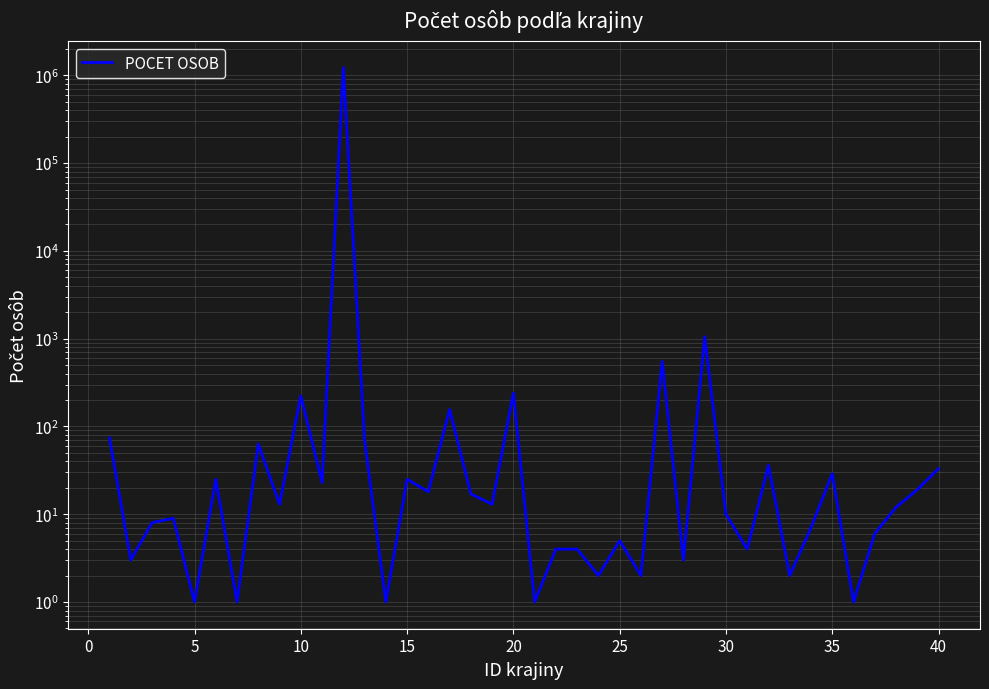

What is the difference between the second highest and minimum values?

1051